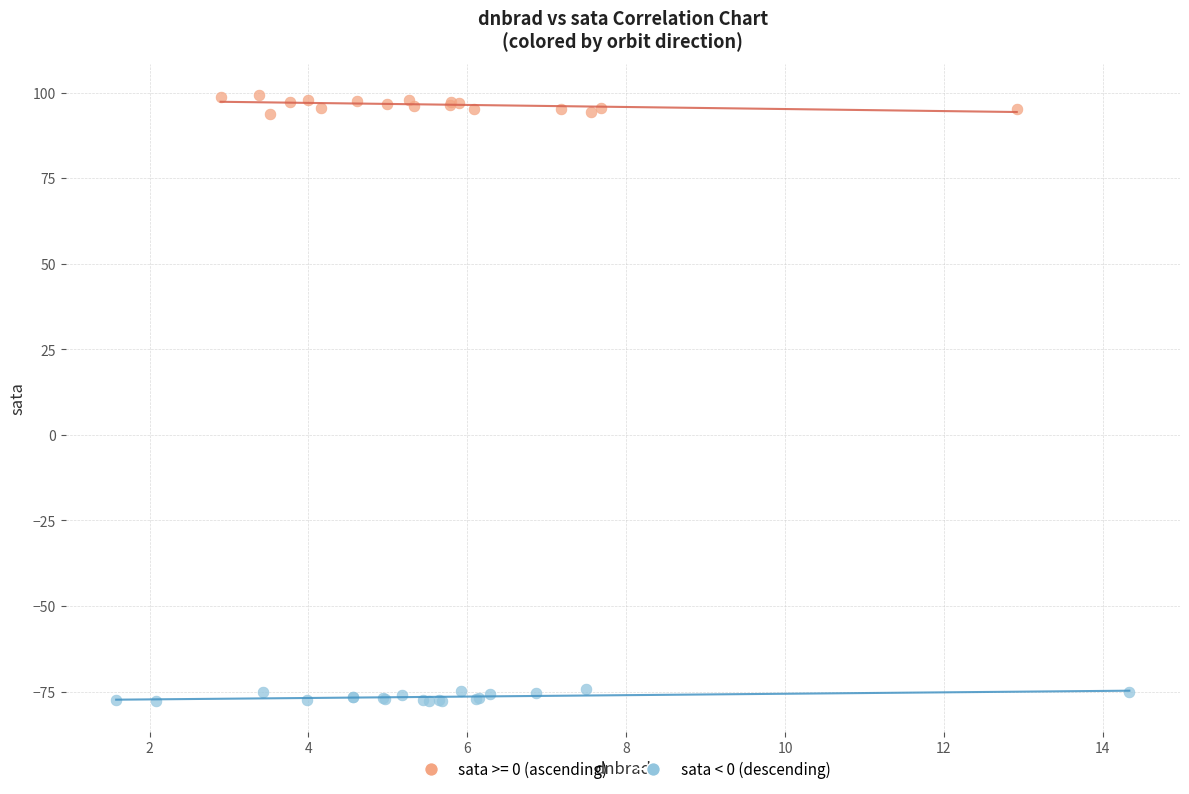

Which series contains the lowest Y value?

sata < 0 (descending)